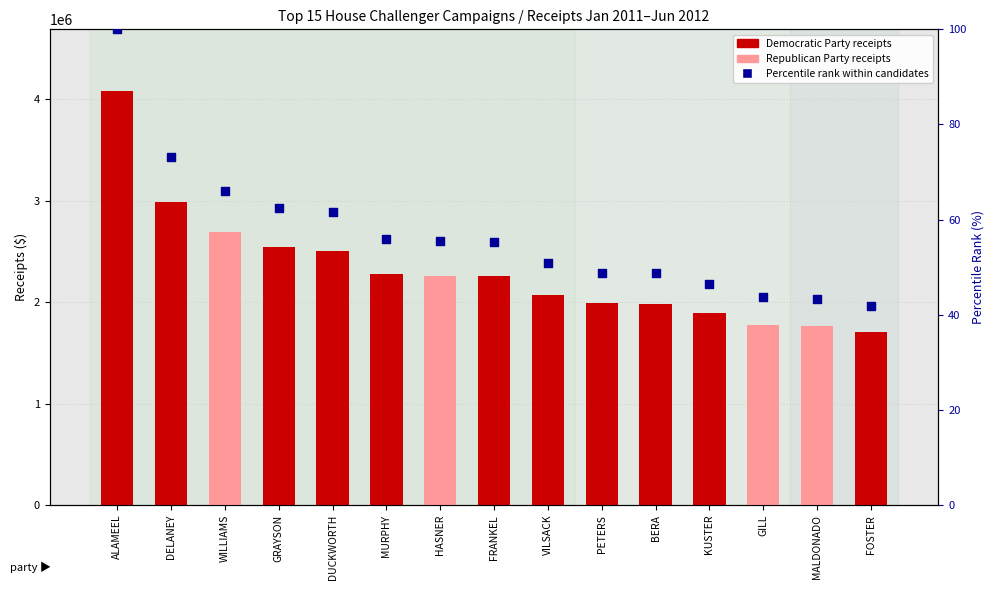

What is the total value across all series at ALAMEEL?

4077455.4